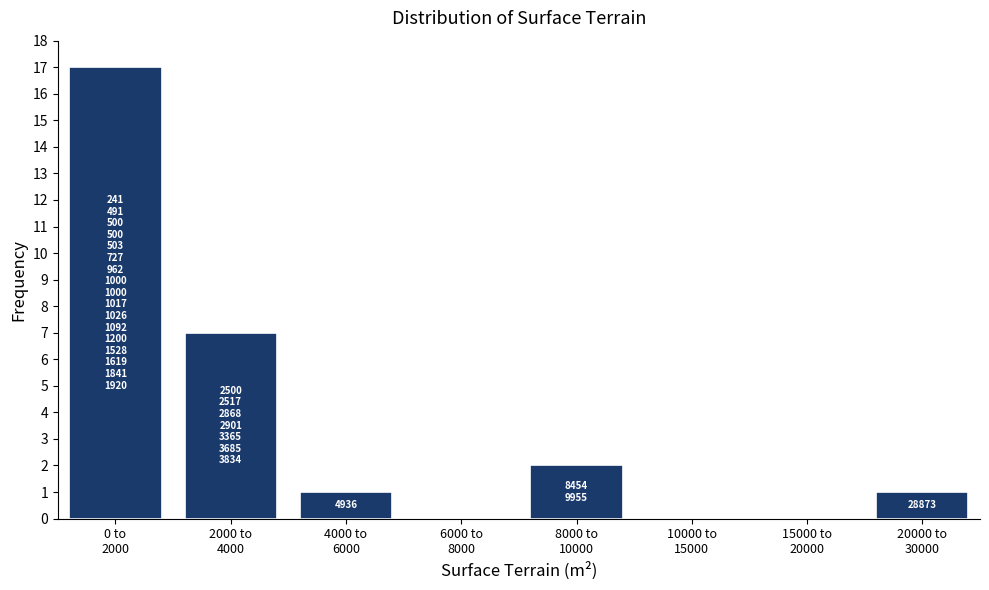

How many categories are shown in the chart?

8